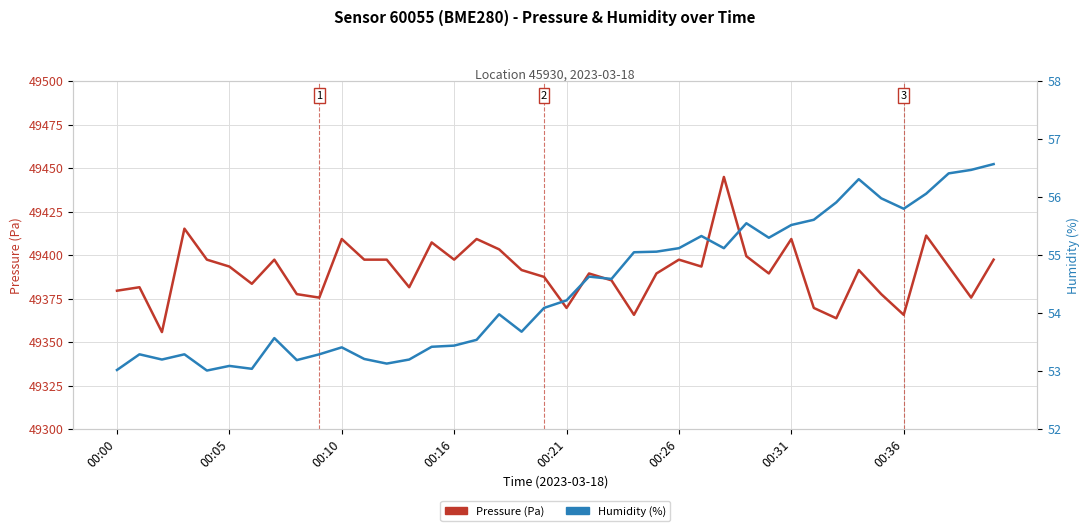

What is the value of the Humidity (%) point at the 36th from the left?

55.8